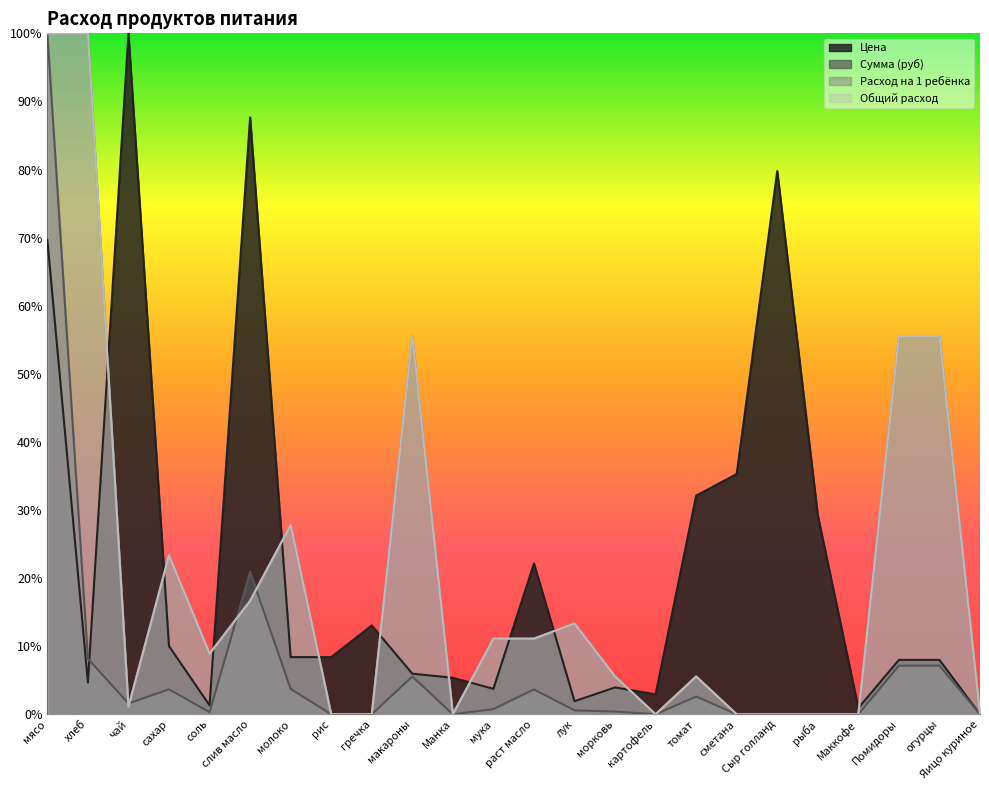

What are all the series names shown in the legend?

Цена, Сумма (руб), Расход на 1 ребёнка, Общий расход